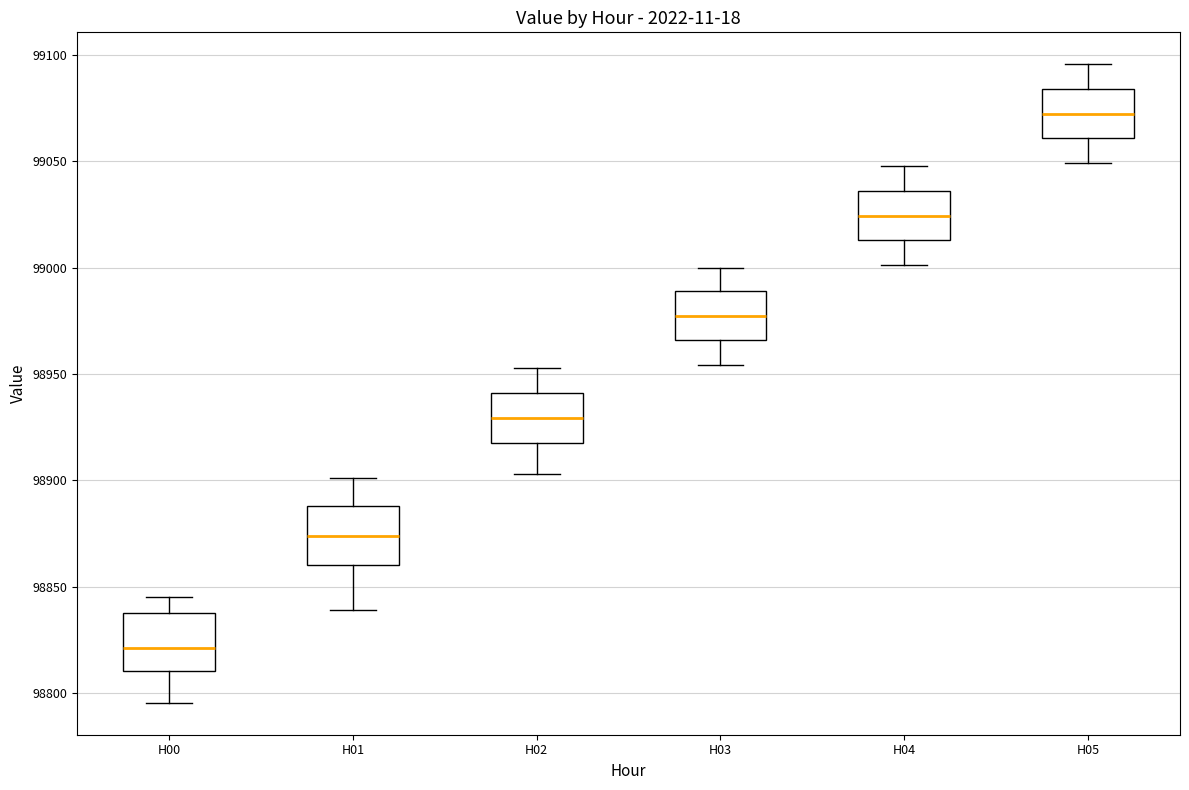

Where is the upper edge of the box for H05 on the y-axis? The values are not printed on the chart, so give them approximately, as read against the axis.

99085